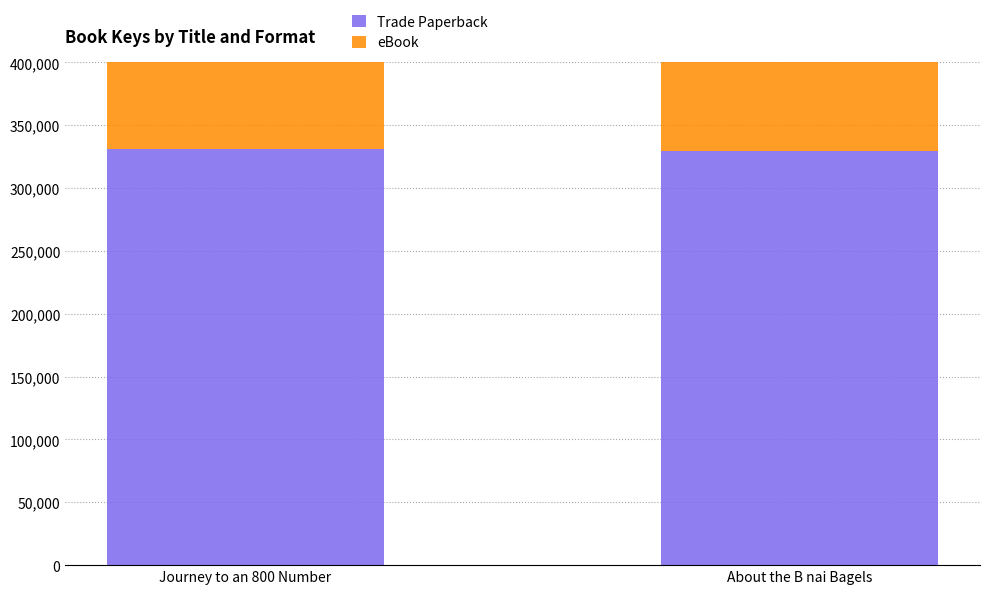

What position from the right is About the B nai Bagels?

1